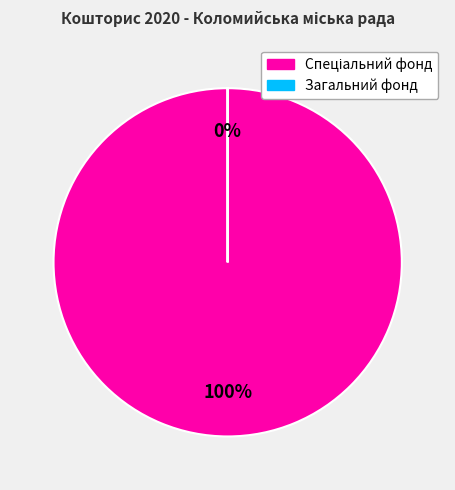

Count the number of slices in the pie.

2